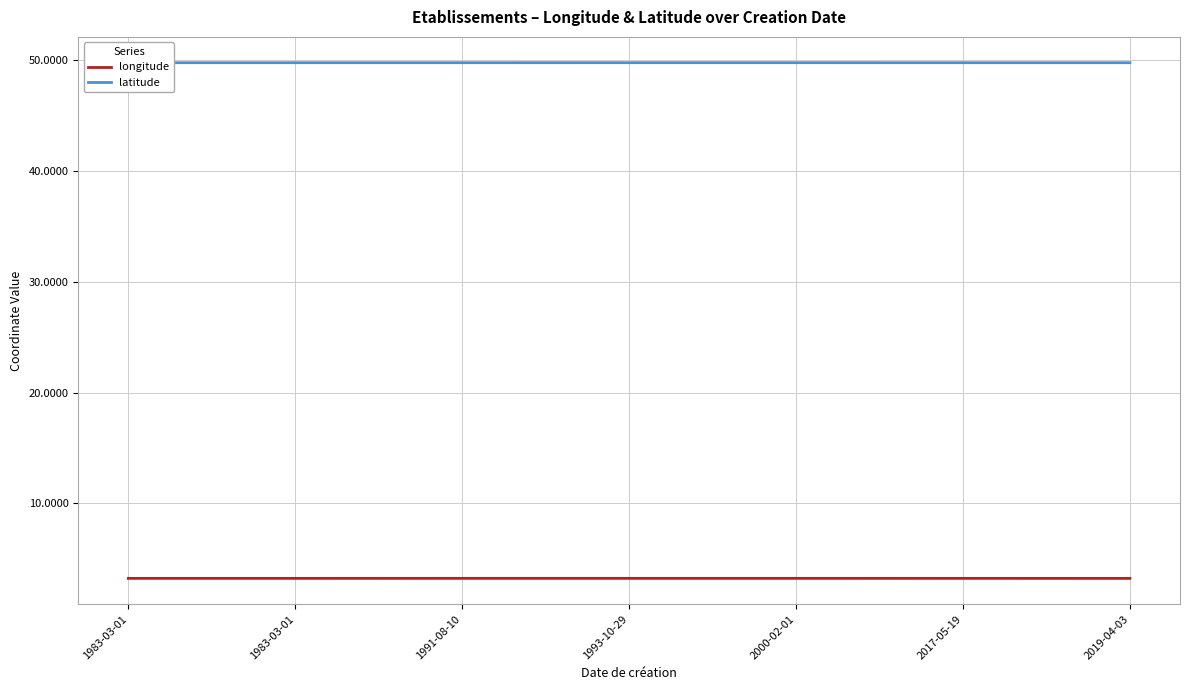

Reading right to left, what are all the values shown in this chart?

longitude: 2019-04-03=3.2	2017-05-19=3.2	2000-02-01=3.2	1993-10-29=3.2	1991-08-10=3.2	1983-03-01=3.2	1983-03-01=3.2
latitude: 2019-04-03=49.8	2017-05-19=49.8	2000-02-01=49.8	1993-10-29=49.8	1991-08-10=49.8	1983-03-01=49.8	1983-03-01=49.8